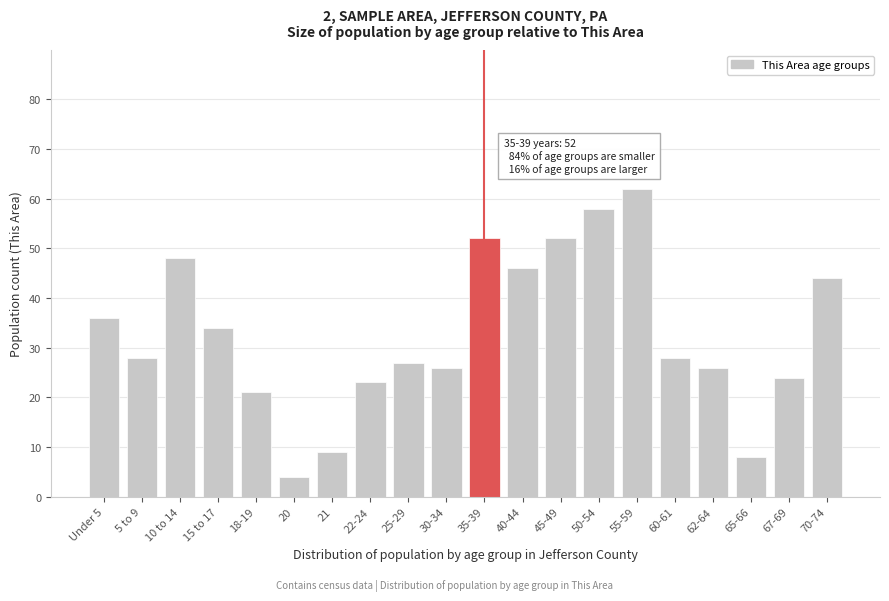

Reading left to right, extract all data points from this chart.

36	28	48	34	21	4	9	23	27	26	52	46	52	58	62	28	26	8	24	44